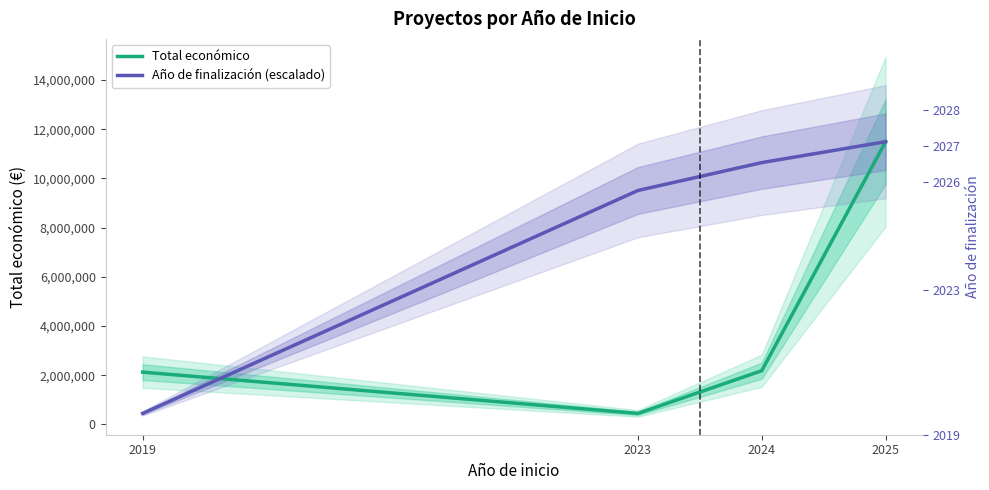

Reading right to left, what are all the values shown in this chart?

Total económico: 2025=11489475.0	2024=2184716.0	2023=450000.0	2019=2127251.0
Año de finalización (escalado): 2025=11489475.0	2024=10640284.6	2023=9508030.8	2019=450000.0